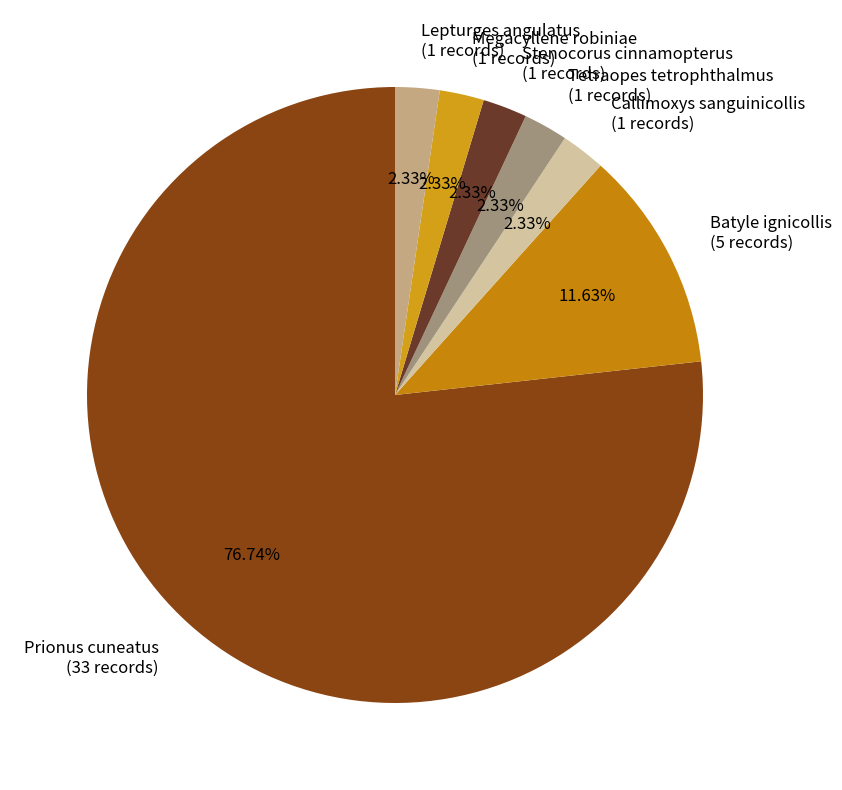

Which category has the biggest portion of the pie?

Prionus cuneatus